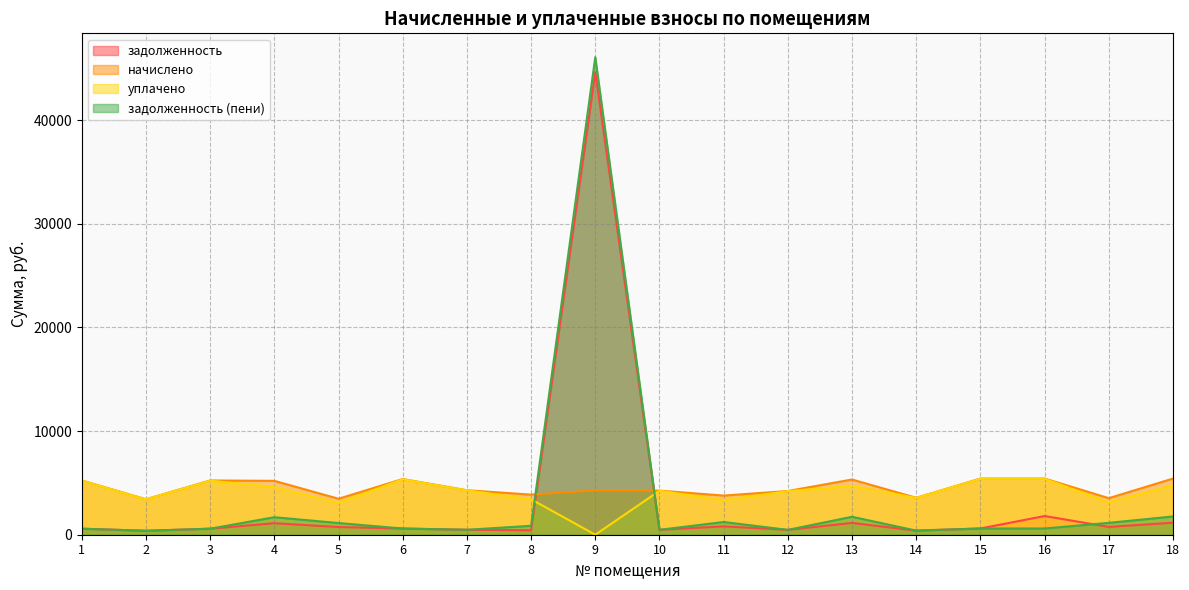

The value of задолженность at 14 is 396.0. True or false?

True